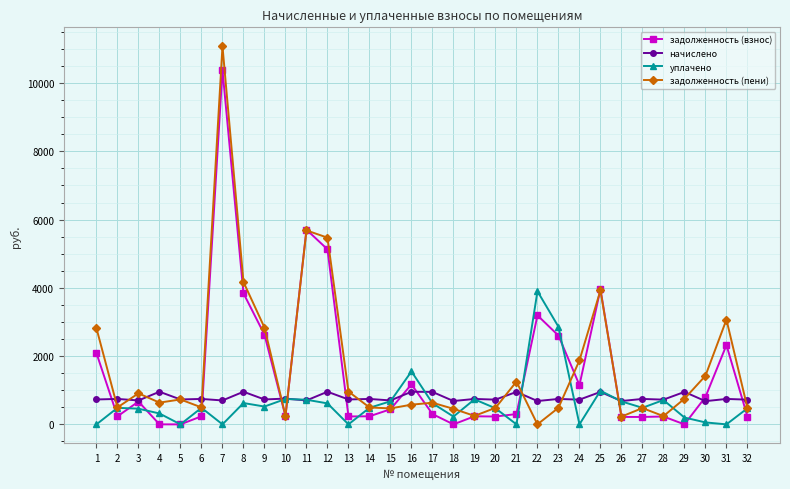

The value of начислено at 27 is 745.0. True or false?

True